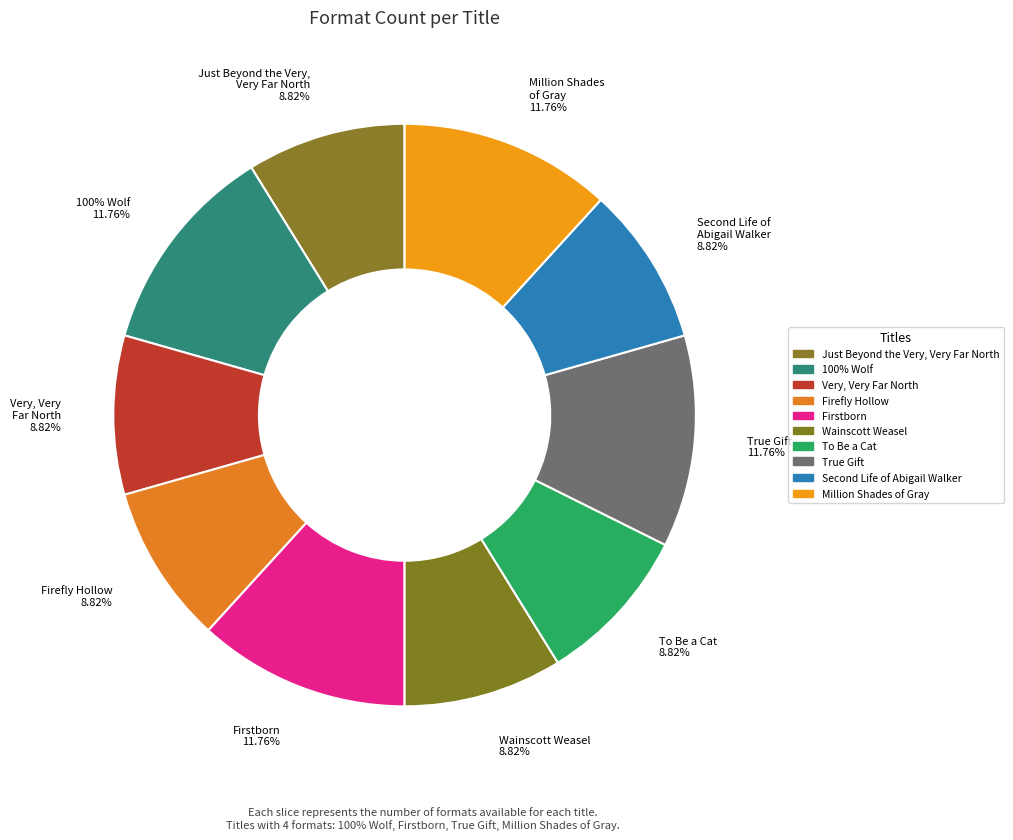

Is 100% Wolf the majority of the pie?

No